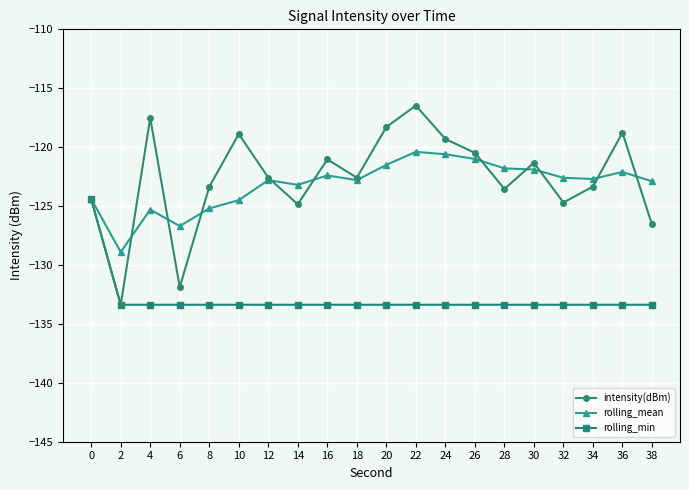

True or false: intensity(dBm) has more than 0 points higher than both neighbors.

True